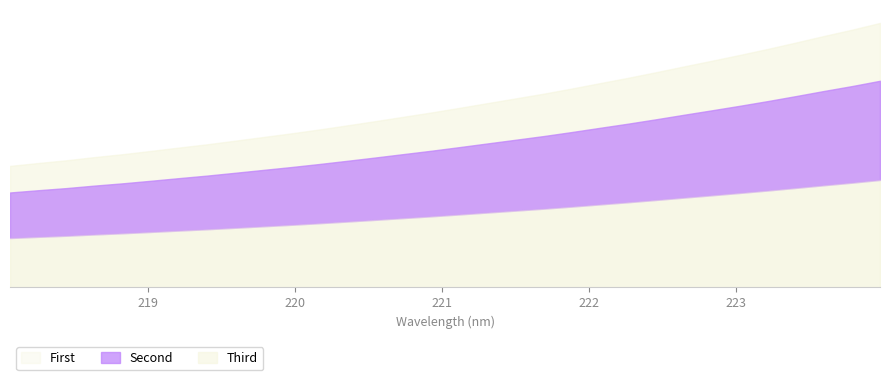

Which has a higher value, 221.6902 or 218.6332?

221.6902